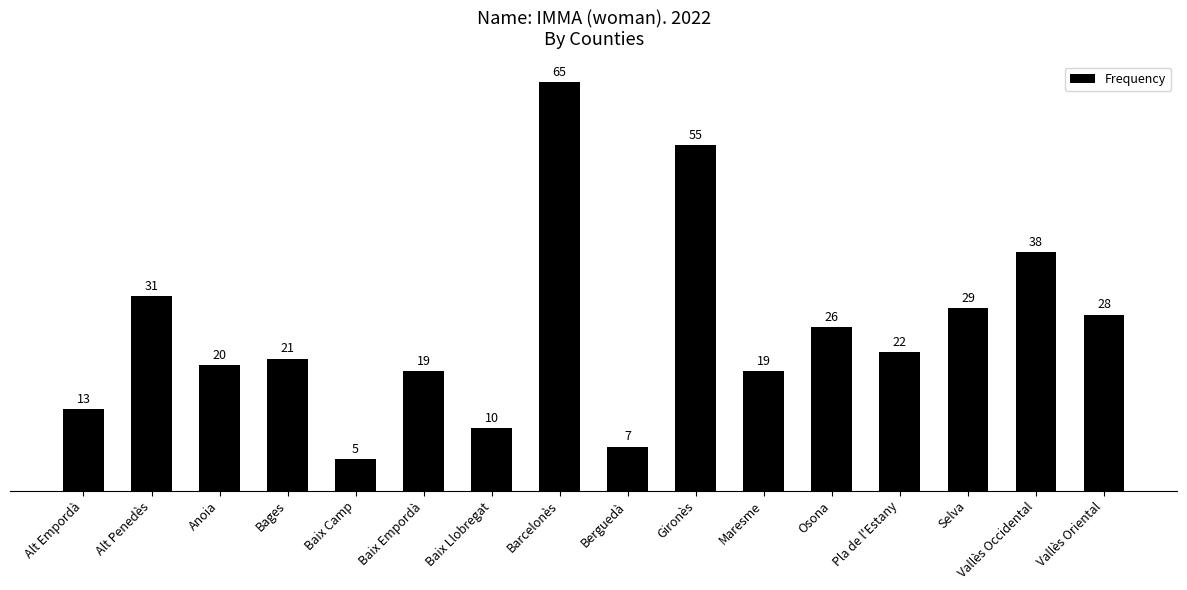

At which label does the data first exceed 22?

Alt Penedès